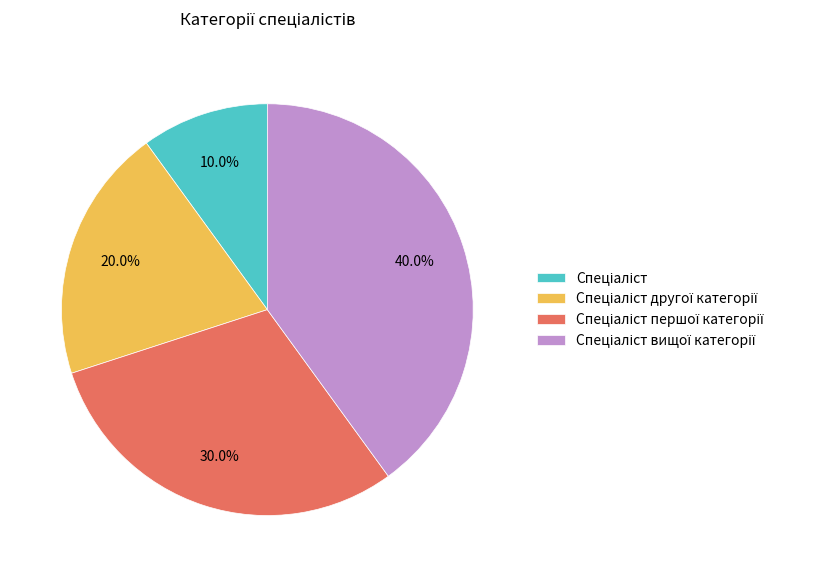

Count the number of slices in the pie.

4